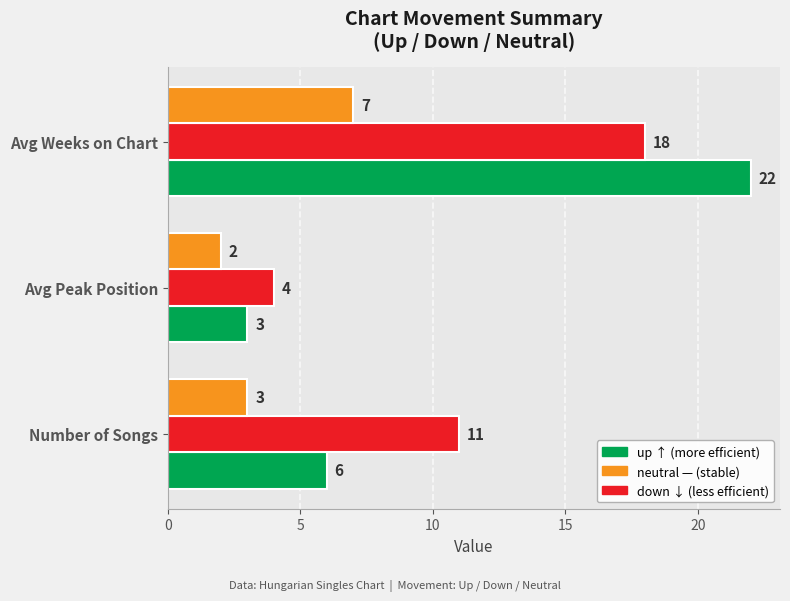

At which category is the sum across all series the highest?

Avg Weeks on Chart